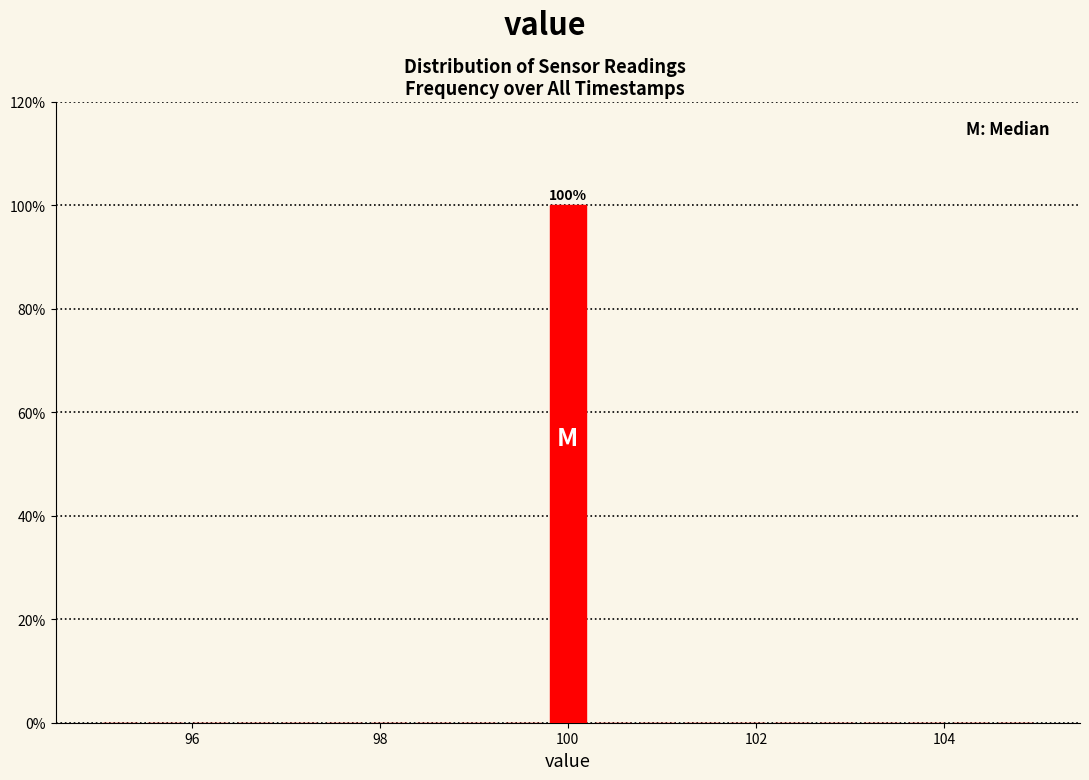

Read against the x-axis, roughly where is the centre of the tallest bar?

100.0